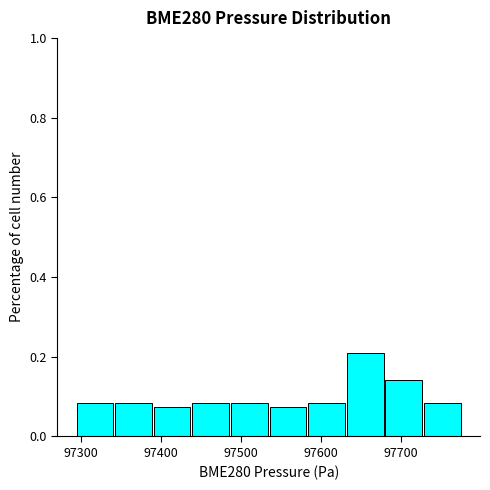

Reading left to right, transcribe this chart: for each bar, give the range it covers on the x-axis and its height. Neither the bar edges nor the heights are printed on the chart, so give them approximately, as read against the axes.

97300 to 97340: 0.08
97340 to 97390: 0.08
97390 to 97440: 0.08
97440 to 97490: 0.08
97490 to 97540: 0.08
97540 to 97580: 0.08
97580 to 97630: 0.08
97630 to 97680: 0.20
97680 to 97730: 0.14
97730 to 97780: 0.08